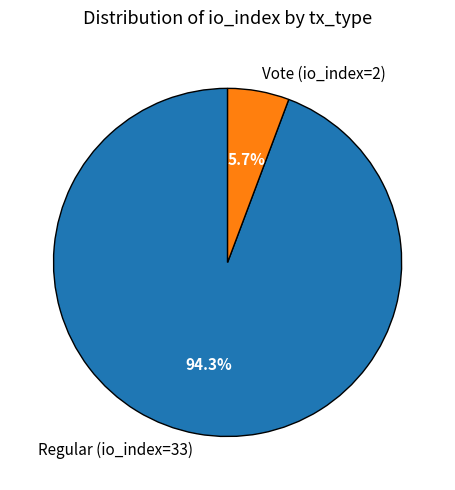

Combined, do Vote (io_index=2) and Regular (io_index=33) account for over 50%?

Yes